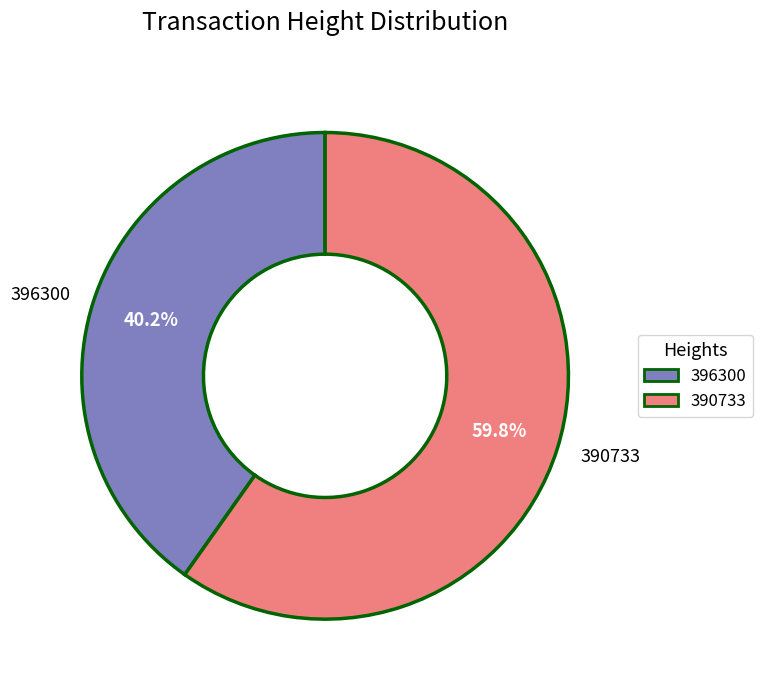

Which has a higher value, 396300 or 390733?

390733